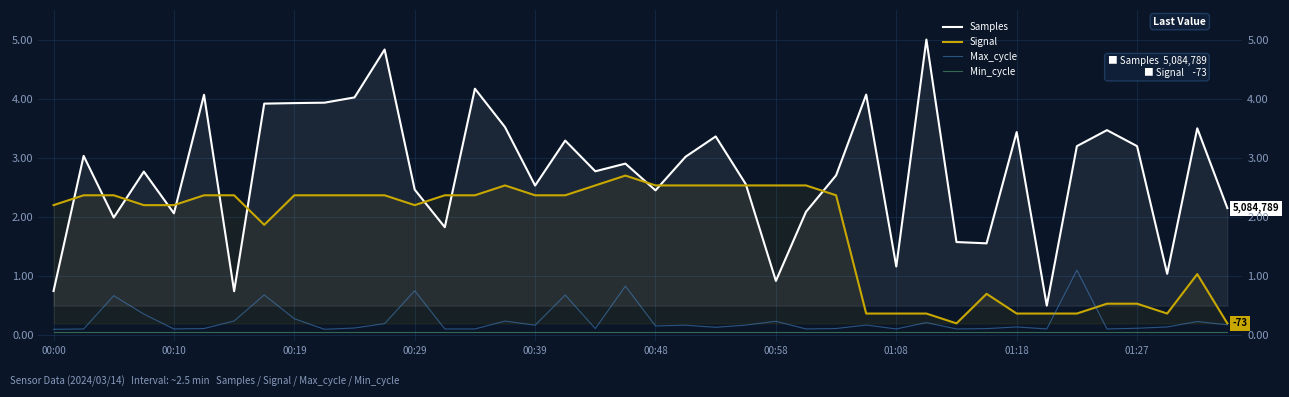

At which label is Min_cycle closest to 0?

00:00